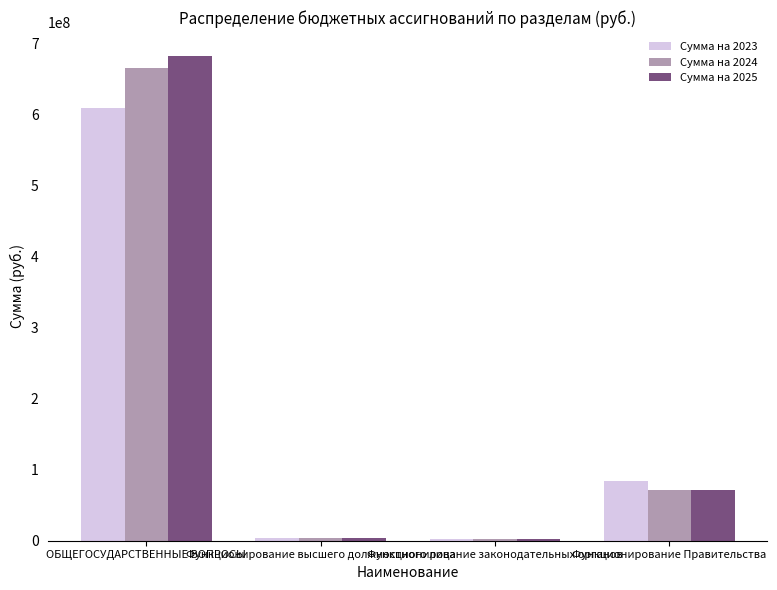

What is the sum of all Сумма на 2025 values?

760091007.4